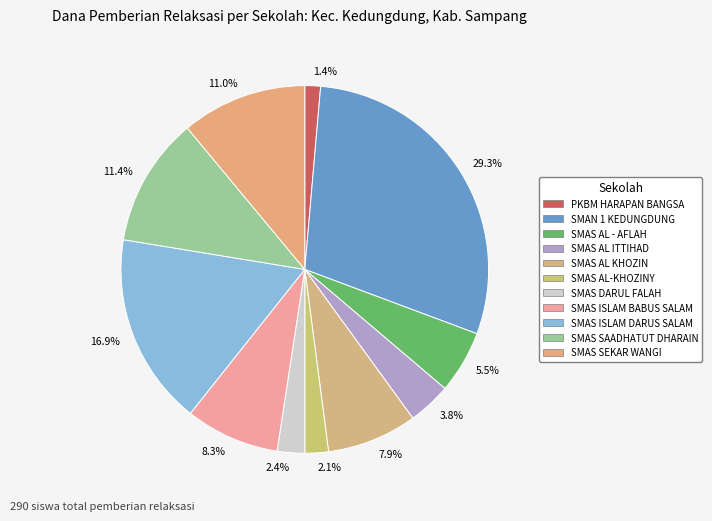

Approximately how many times larger is the value at 7.9% compared to 2.4%?

3.3